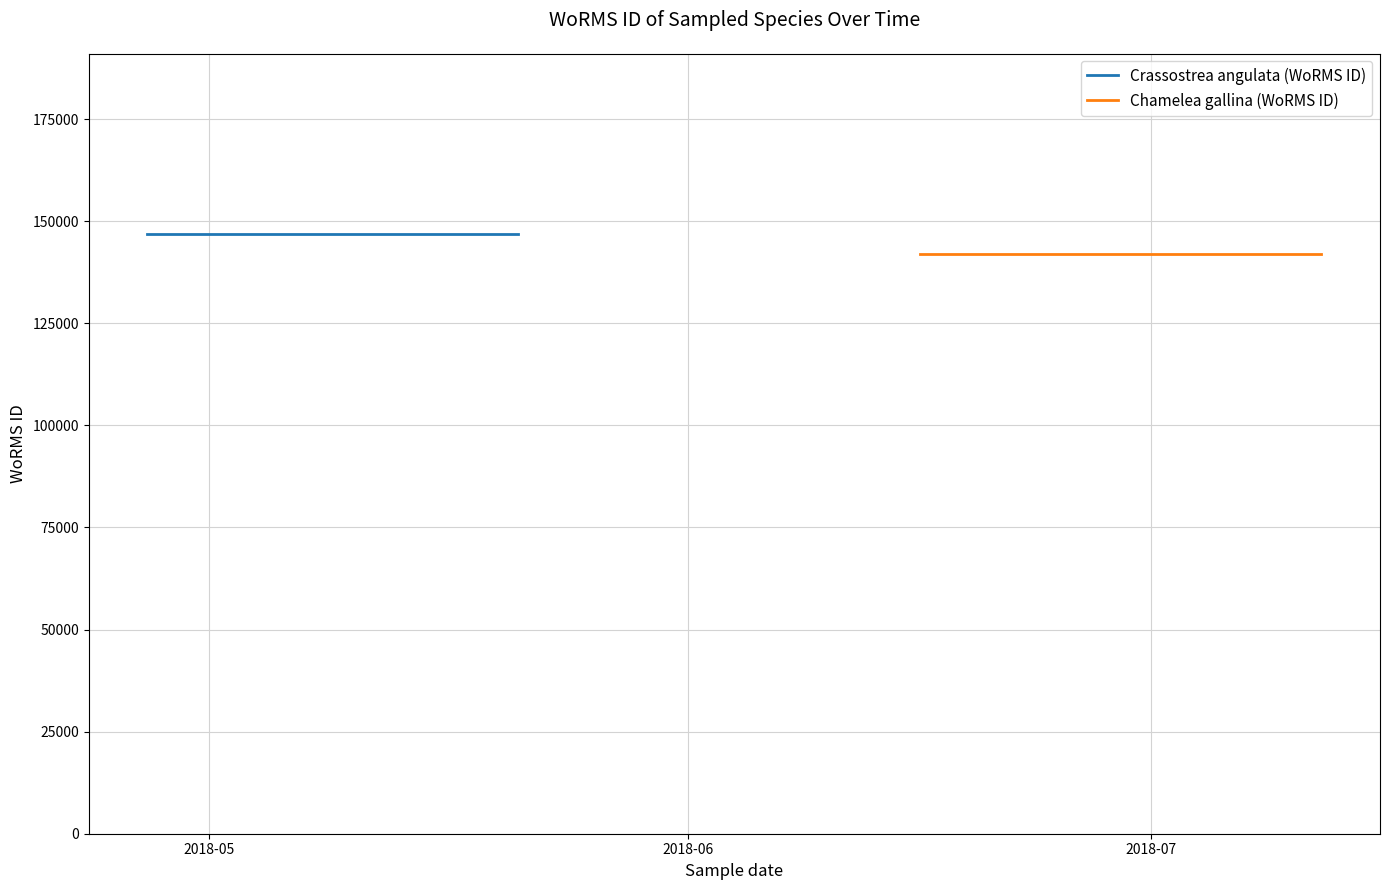

Which has a higher value, 2018-06 or 2018-05?

2018-06